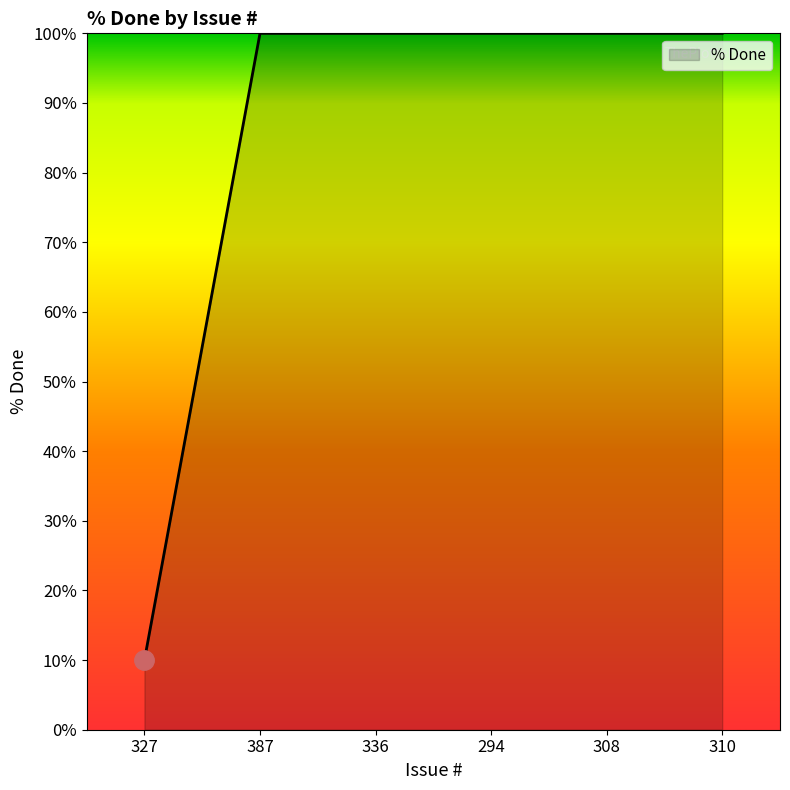

What is the greatest value displayed?

100